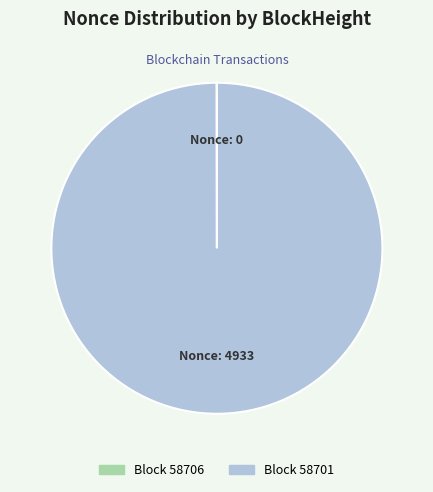

Is there any slice that represents more than half of the pie?

Yes